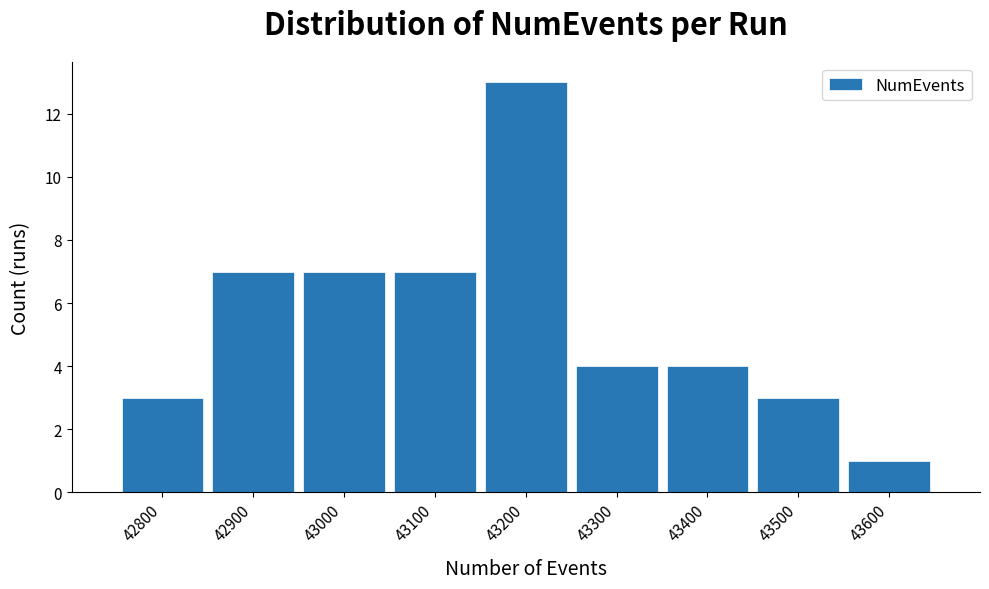

Reading right to left, transcribe all the data shown in this chart.

43600=1	43500=3	43400=4	43300=4	43200=13	43100=7	43000=7	42900=7	42800=3